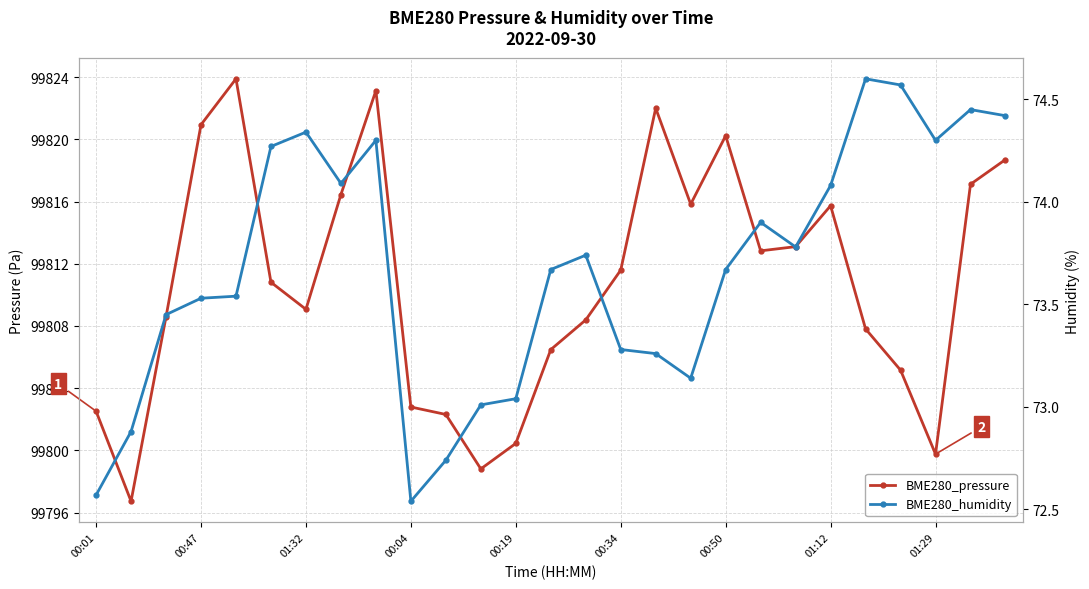

What is the value of the BME280_humidity point at the 15th from the left?

73.7